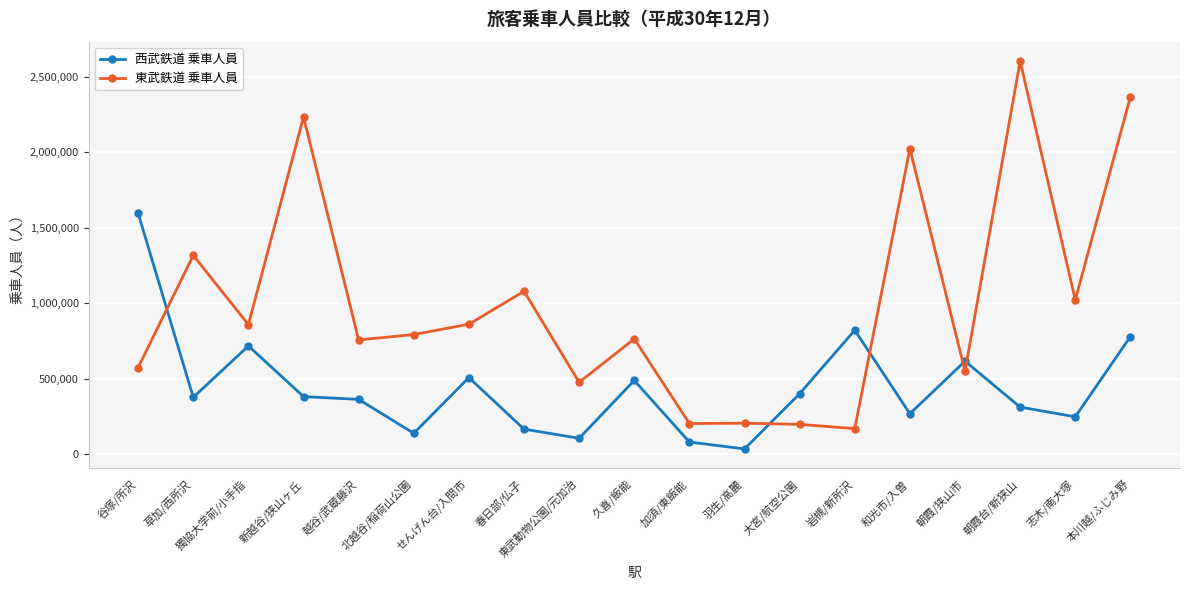

What is the spread (max minus min) of values at せんげん台/入間市?

353635